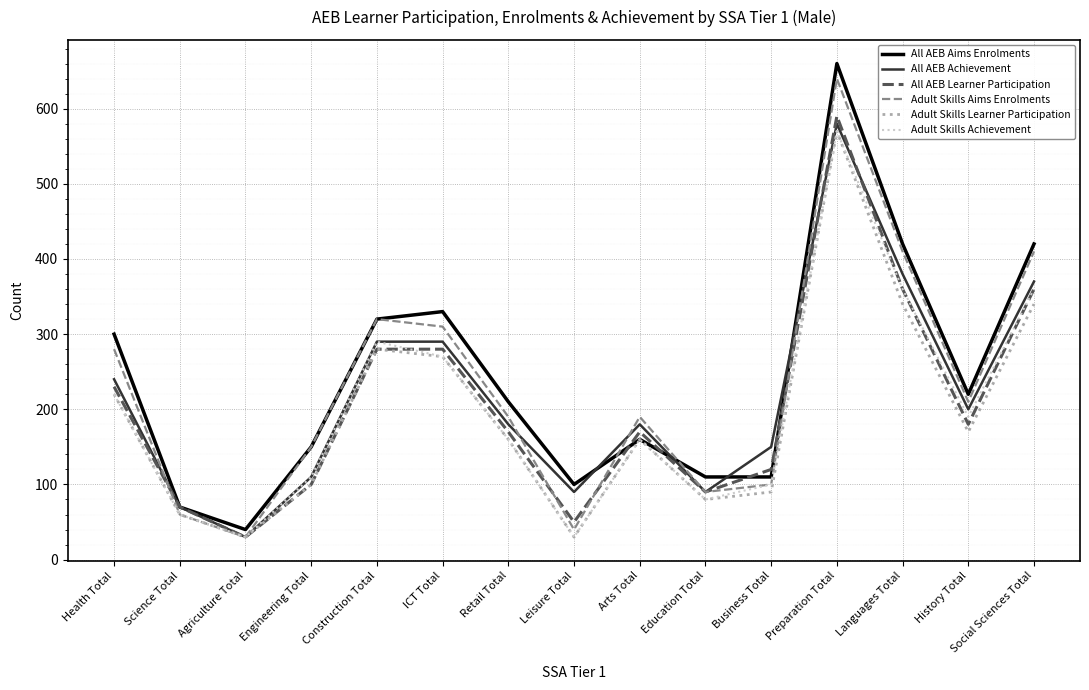

True or false: Adult Skills Learner Participation has more than 2 interior local peaks.

True